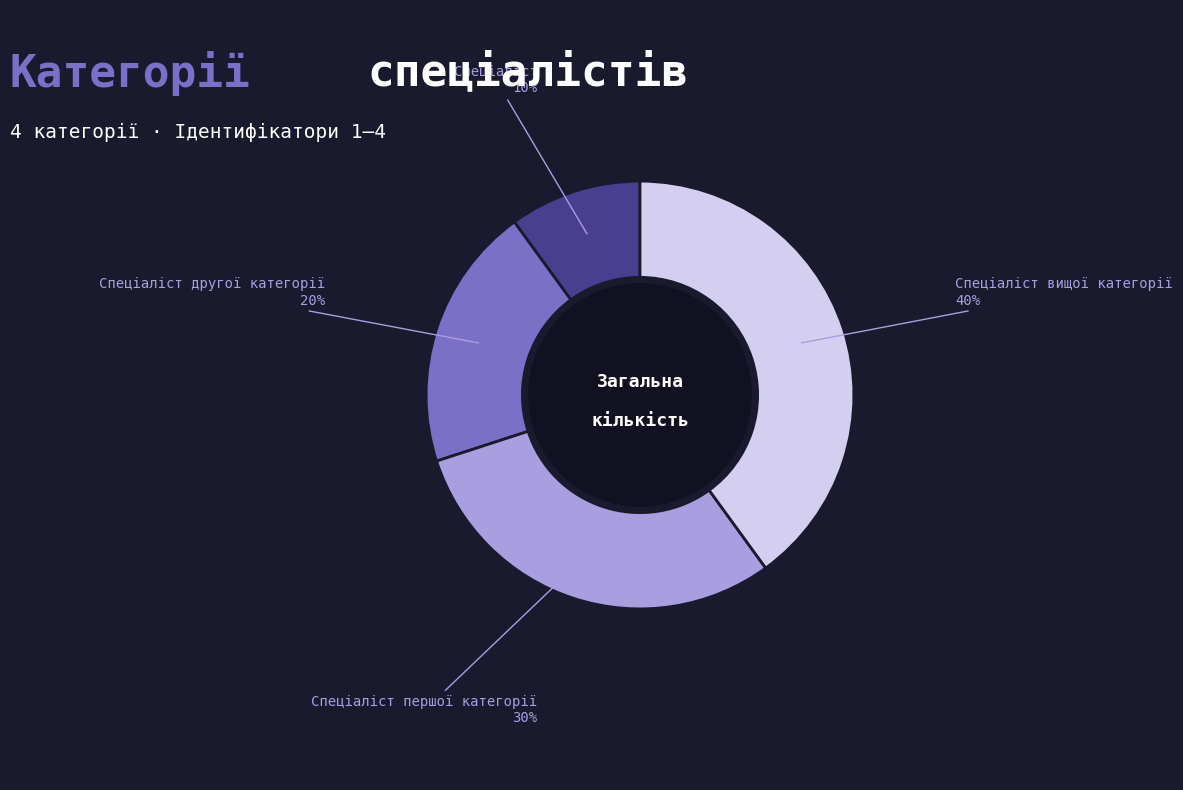

To the nearest percent, what is the average slice percentage?

25%